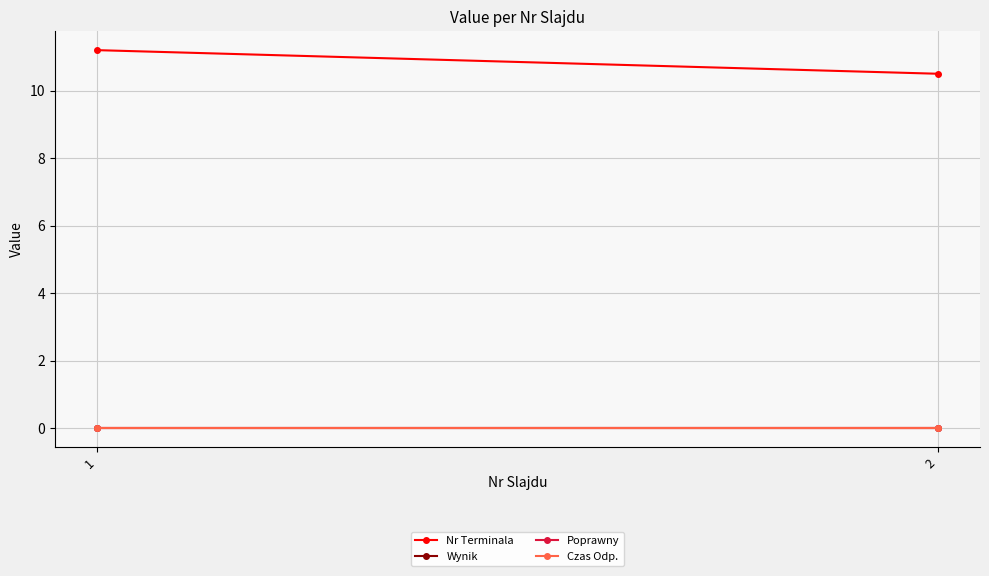

Where does the Nr Terminala series first go above 11?

1